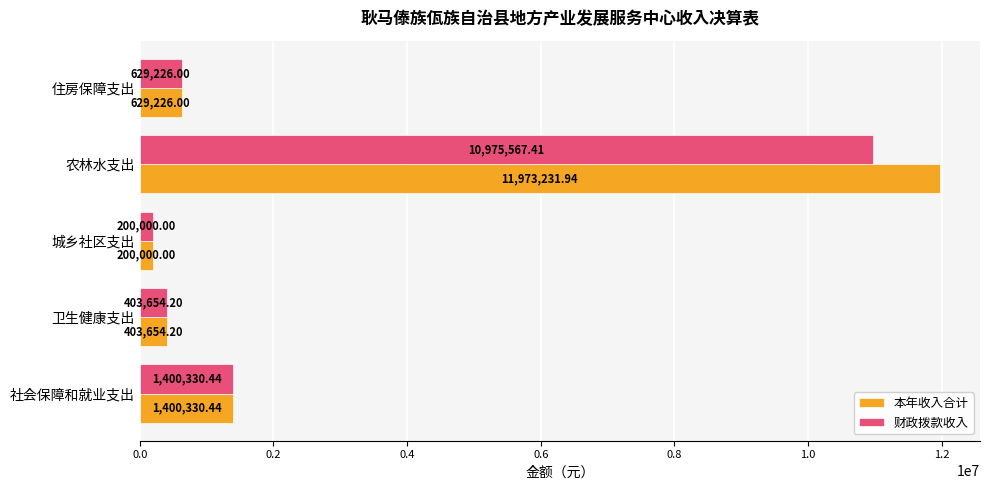

Where is 本年收入合计 nearest to the value 6086615?

社会保障和就业支出